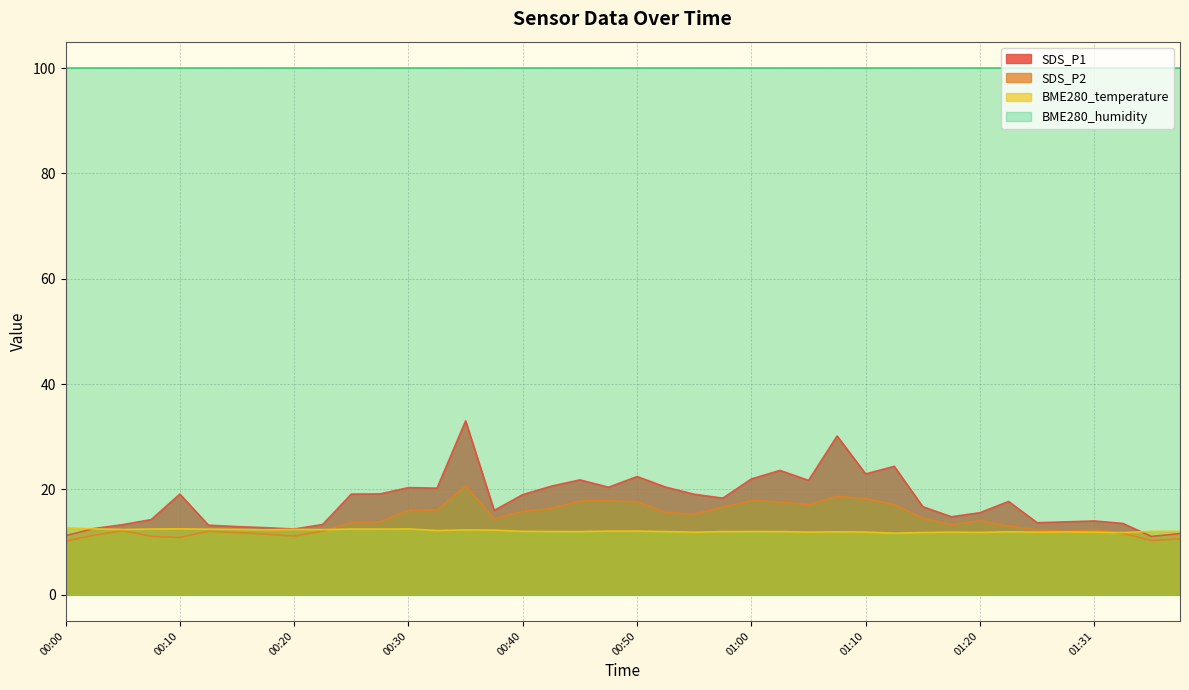

Which series has the largest total across all categories?

BME280_humidity